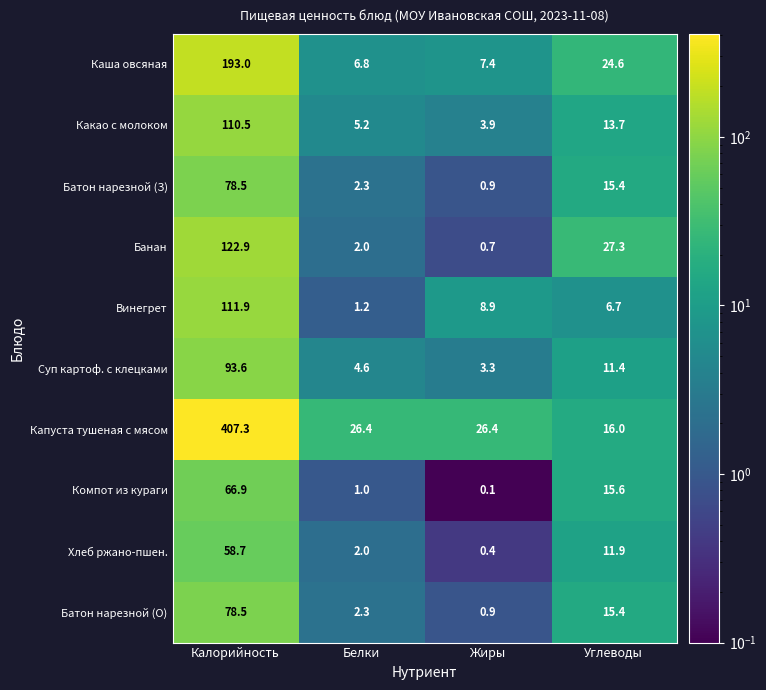

At how many categories does at least one series exceed 191?

1